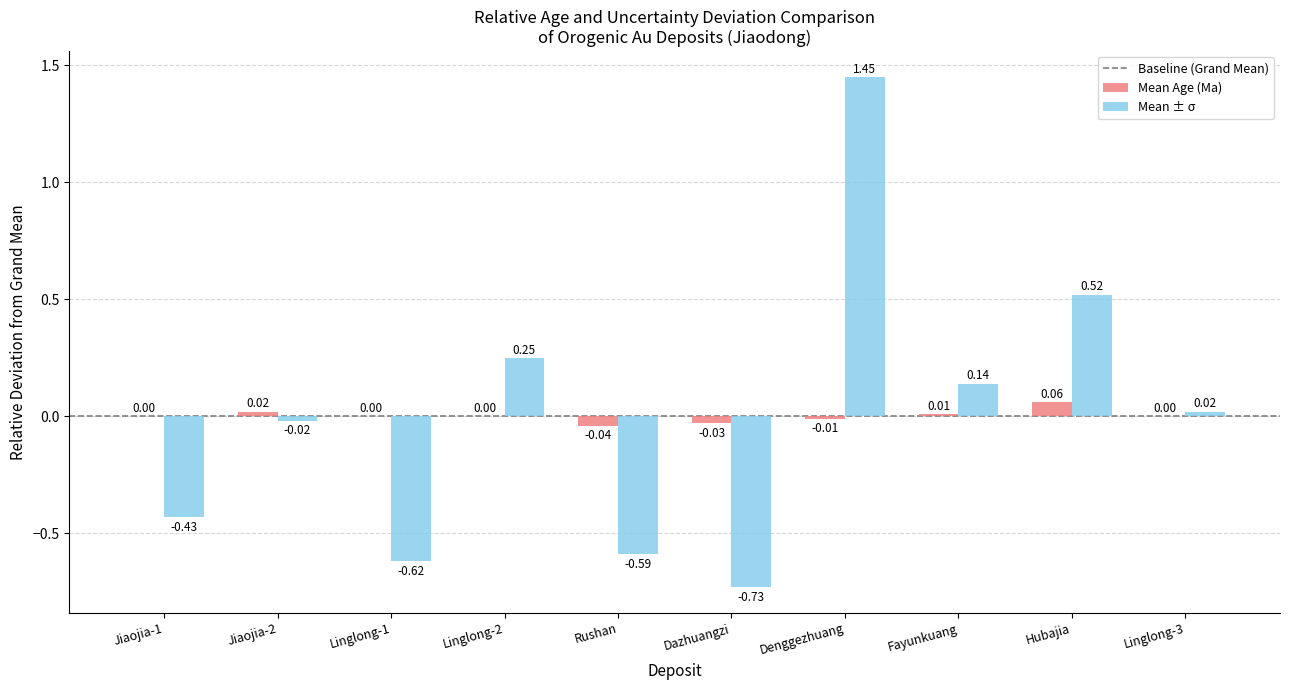

Between Linglong-2 and Fayunkuang, which series saw the biggest shift?

Mean ± σ